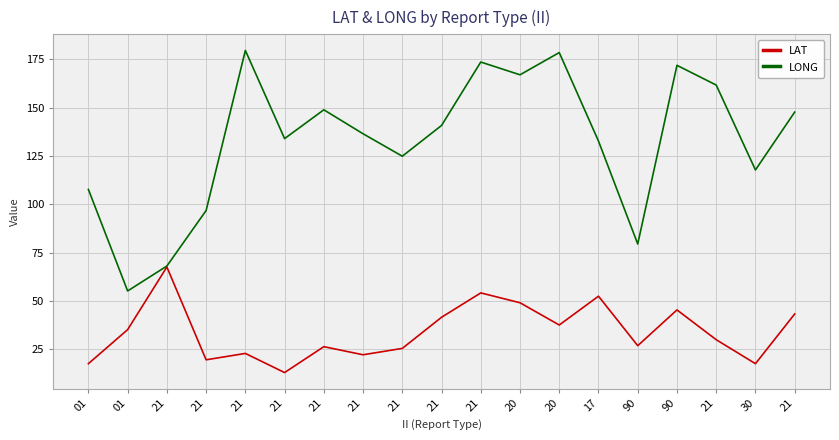

Count the number of categories in the chart.

19